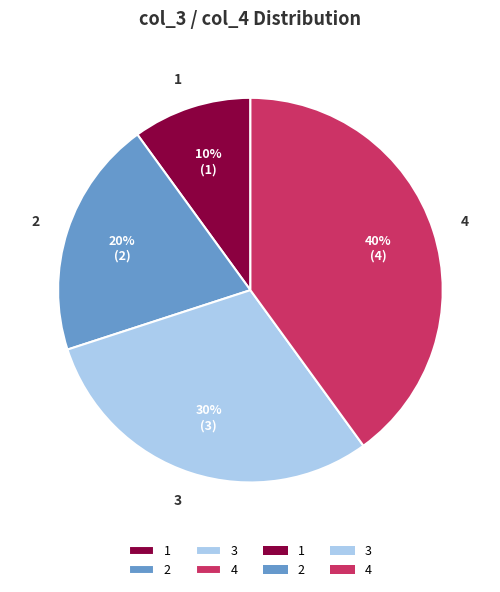

To the nearest percent, what portion does 3 represent?

30%